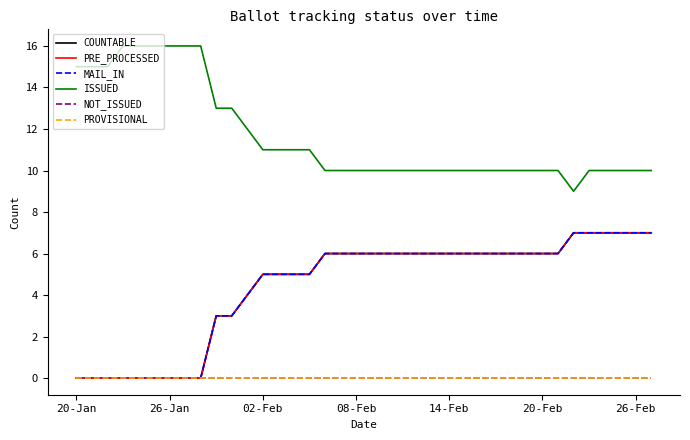

Does the chart have visible grid lines?

No